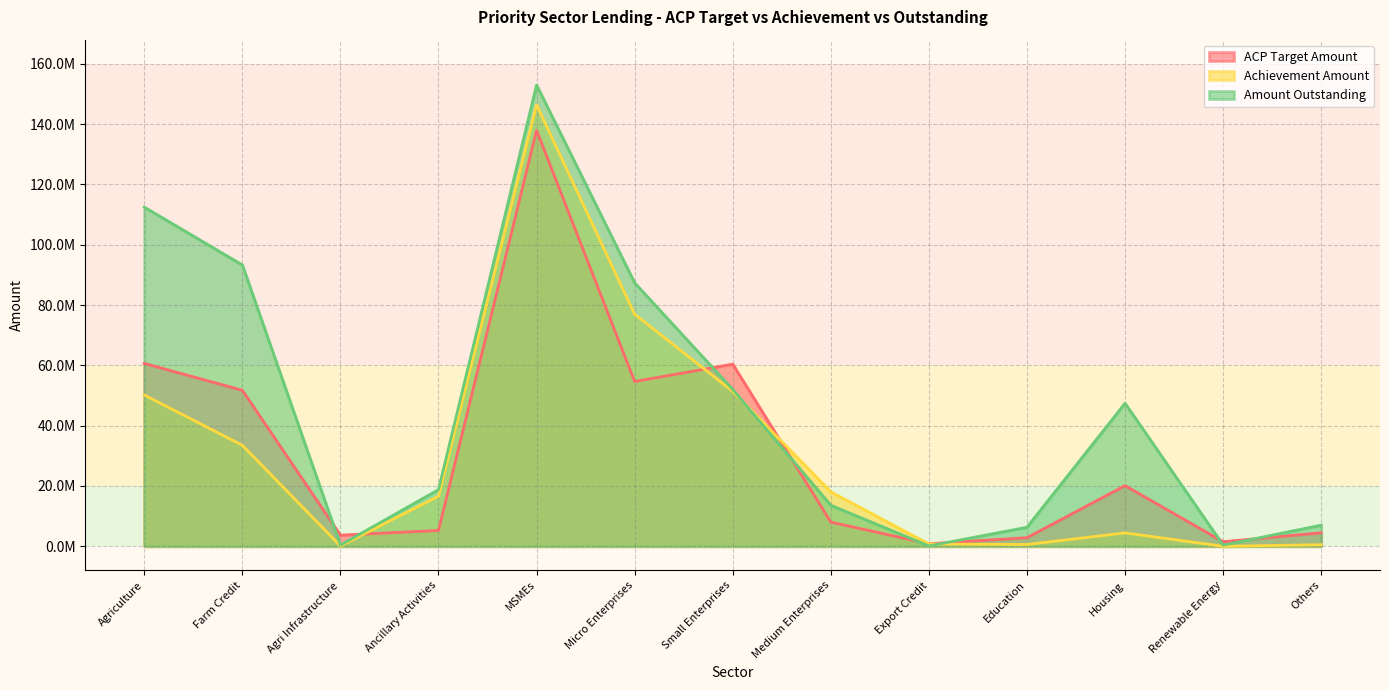

What is the difference between the highest and lowest values at Others?

6481841.1